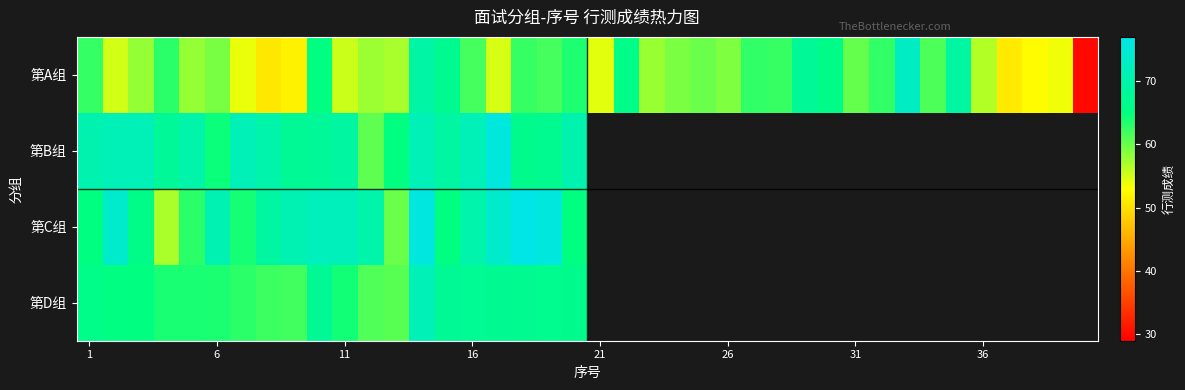

Where is 第D组 nearest to the value 66?

1